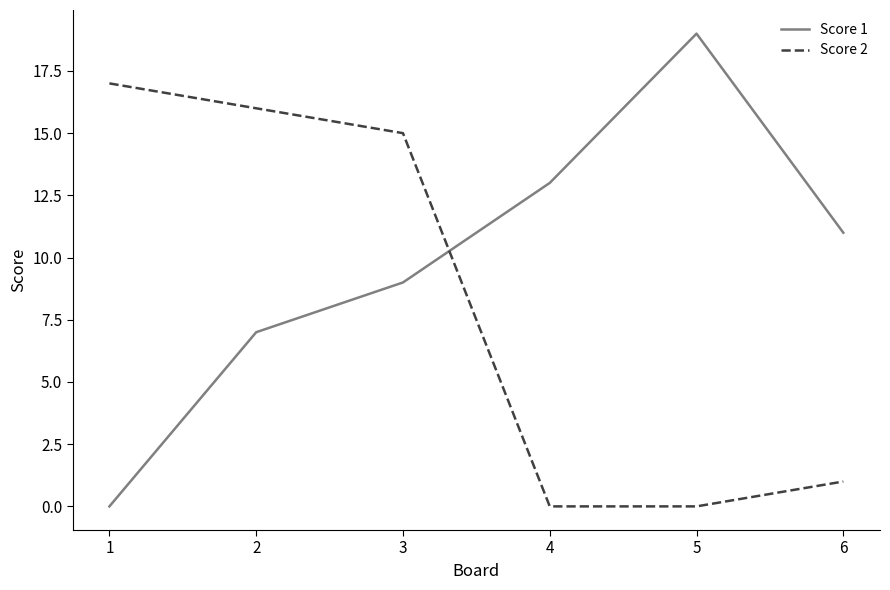

Is it true that Score 2 equals 1 at 6?

True